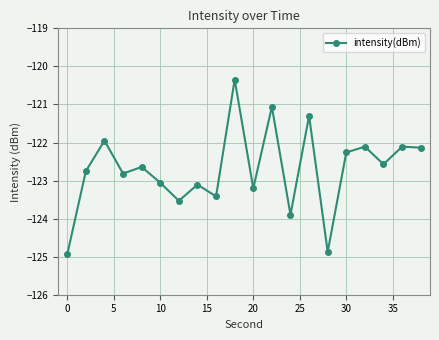

How many distinct data groups are displayed?

1